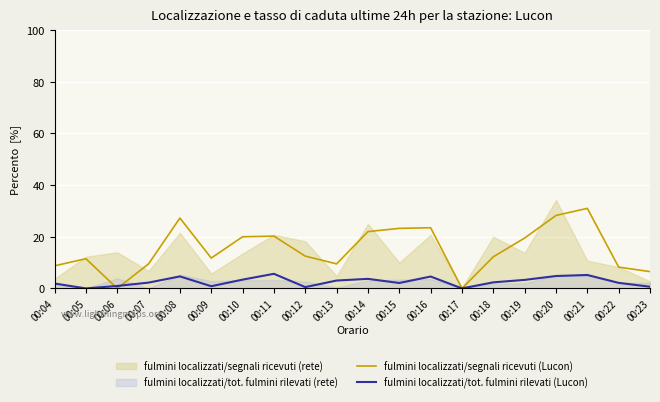

At which label is fulmini localizzati/tot. fulmini rilevati (Lucon) closest to 2?

00:04